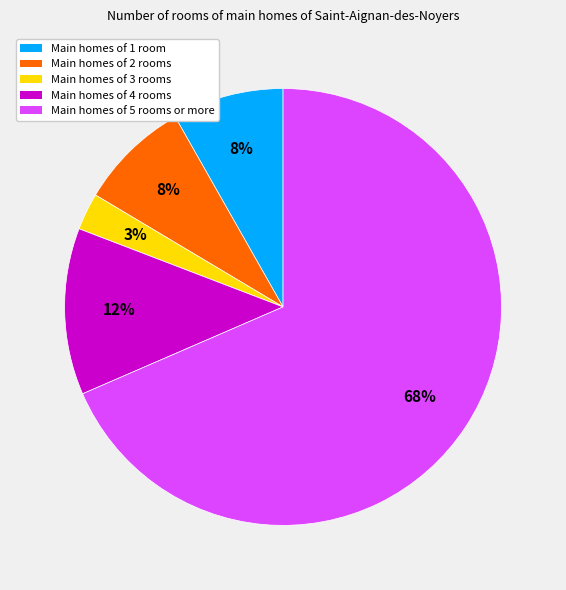

To the nearest percent, what is the average slice percentage?

20%